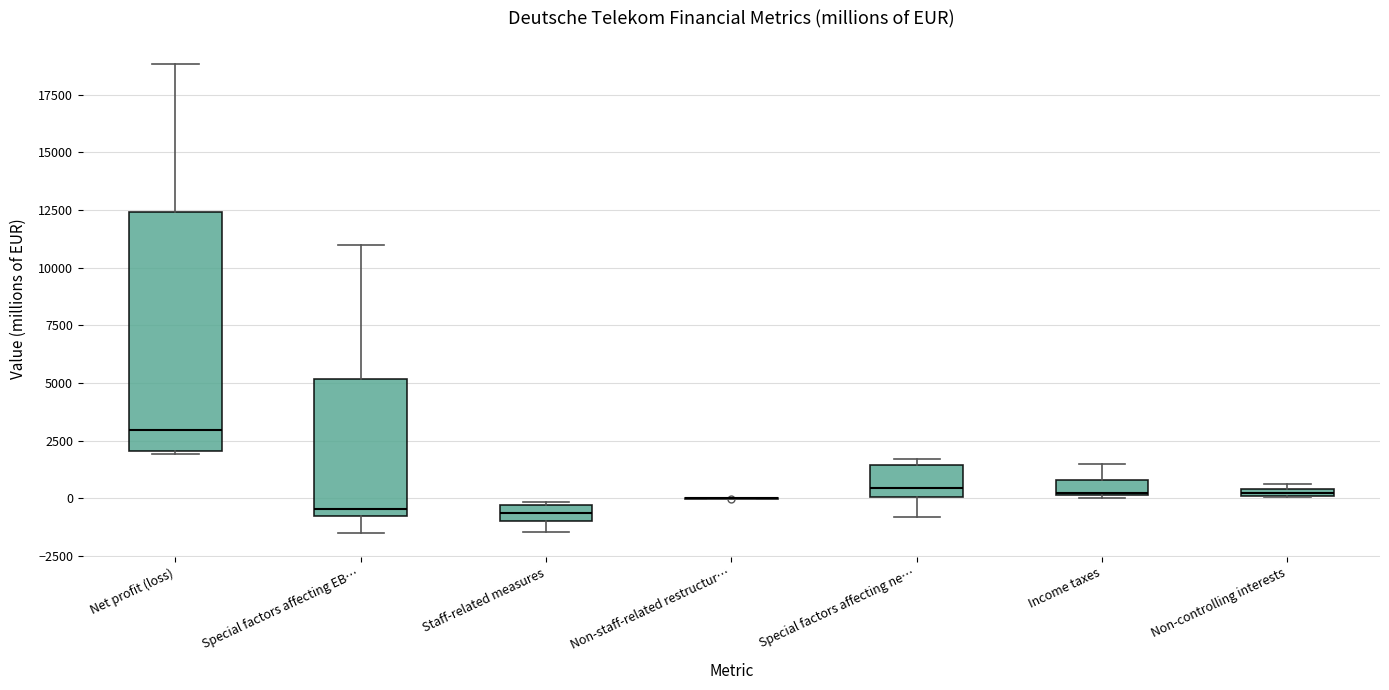

Comparing the boxes themselves (not the whiskers), which one is the tallest?

Net profit (loss)